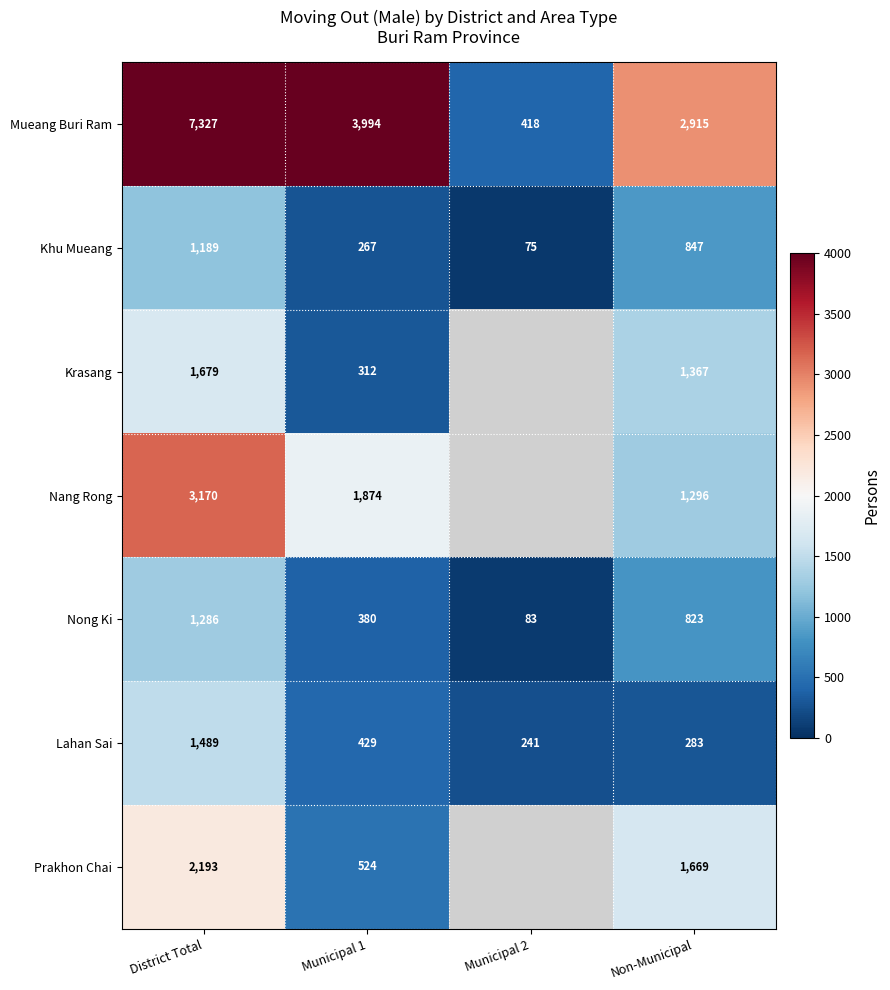

At which category is the sum across all series the highest?

District Total